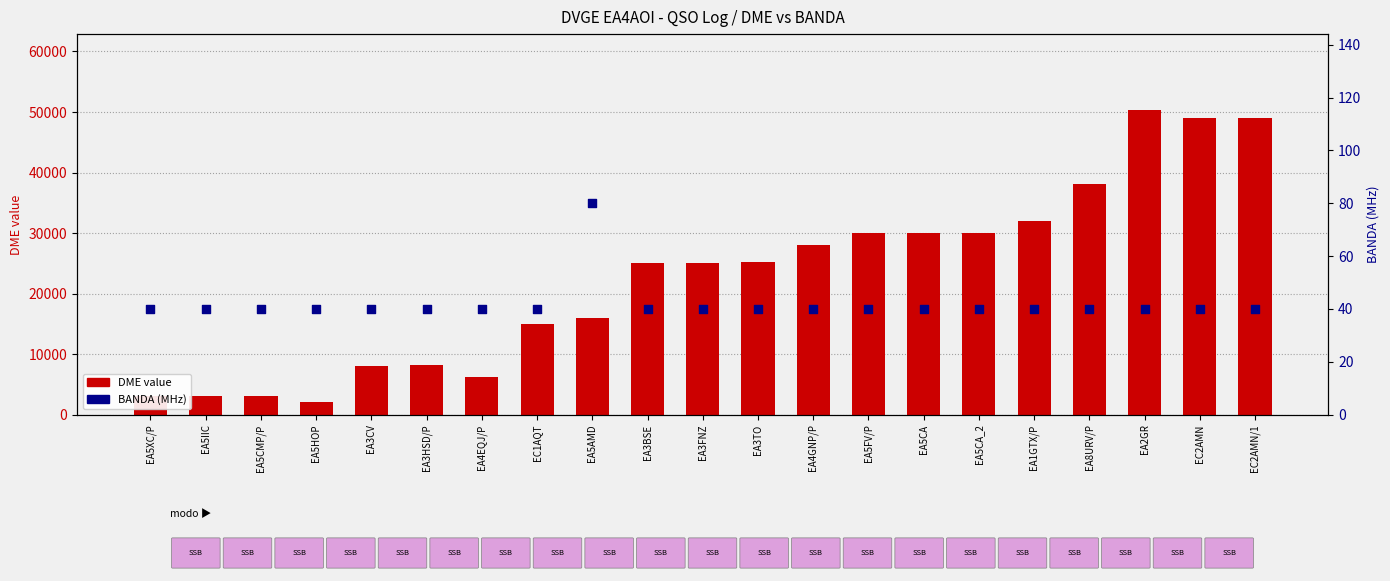

Which series has the largest total across all categories?

DME value